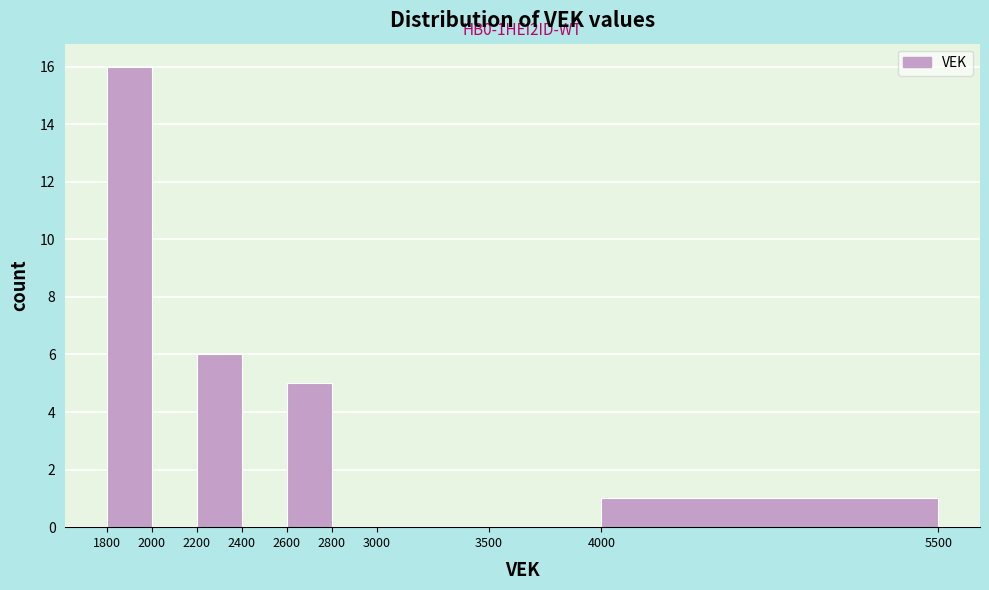

Which range on the x-axis has the tallest bar?

1800 to 2000